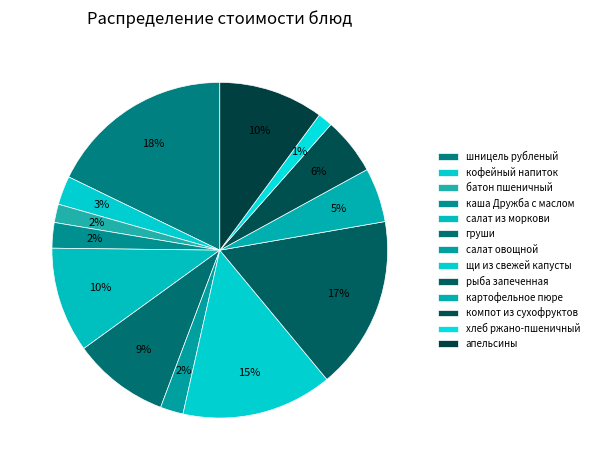

The картофельное пюре slice represents 17% of the pie. True or false?

False